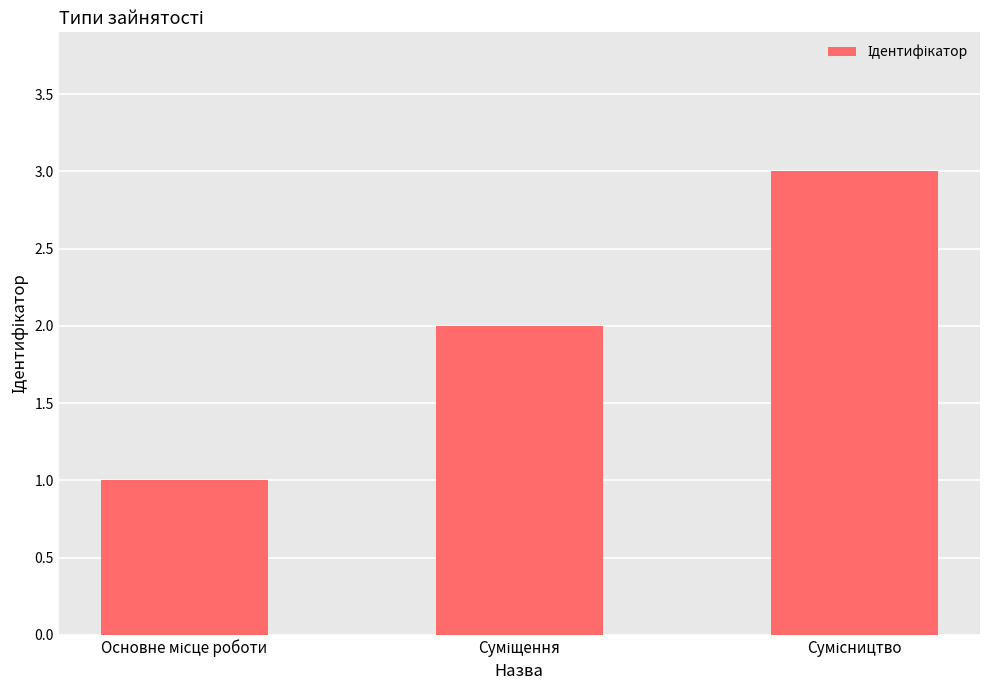

How many values are below 2?

1